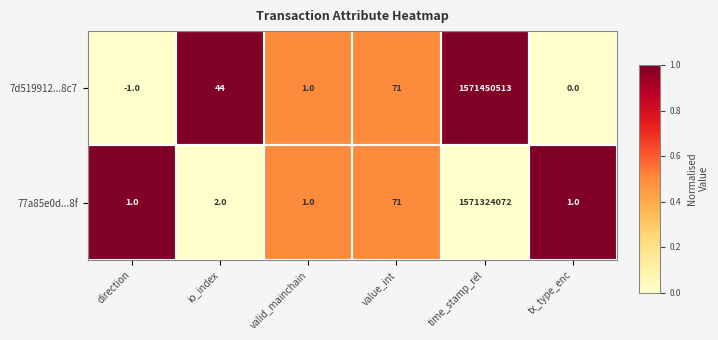

The 77a85e0d...8f series shows 2 at io_index. True or false?

True